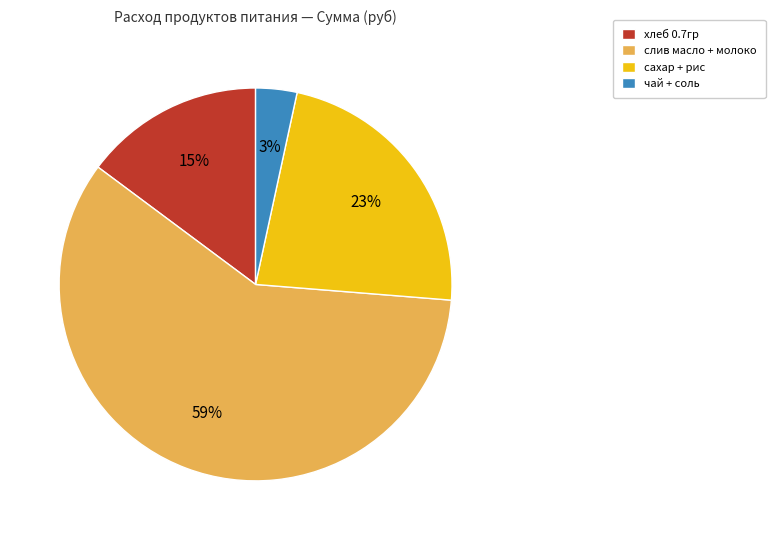

Which slice is the largest?

слив масло + молоко